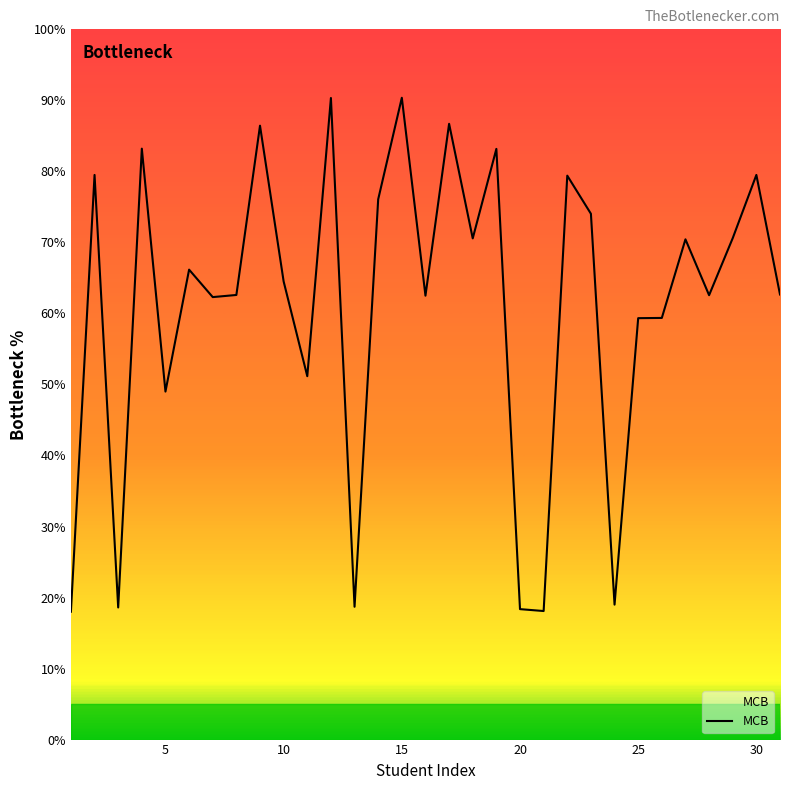

What is the greatest value displayed?

90.4